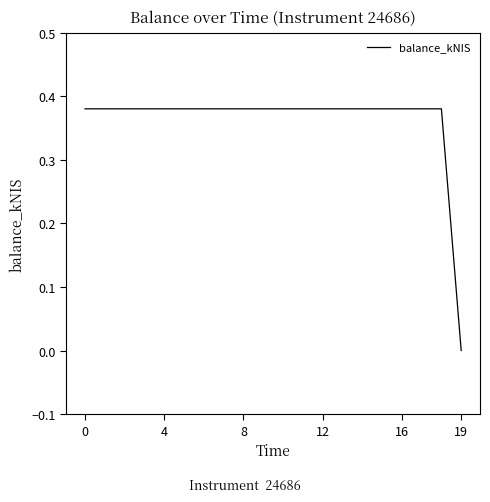

Does the chart display data point markers on the line(s)?

No